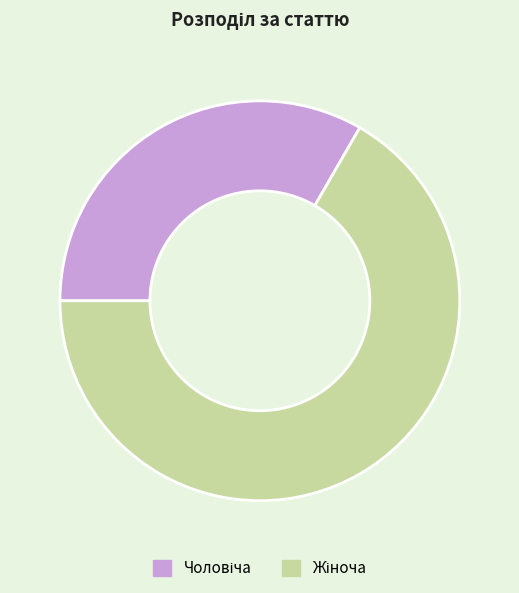

Does any single category account for the majority?

Yes